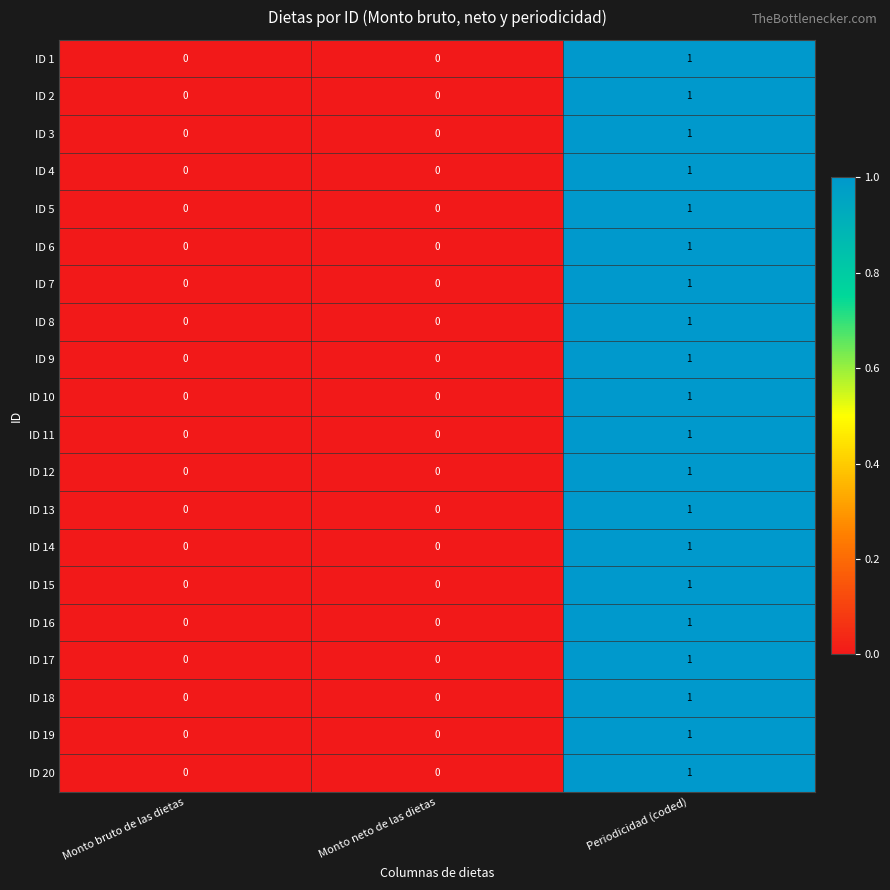

The value of ID 13 at Monto neto de las dietas is 1. True or false?

False